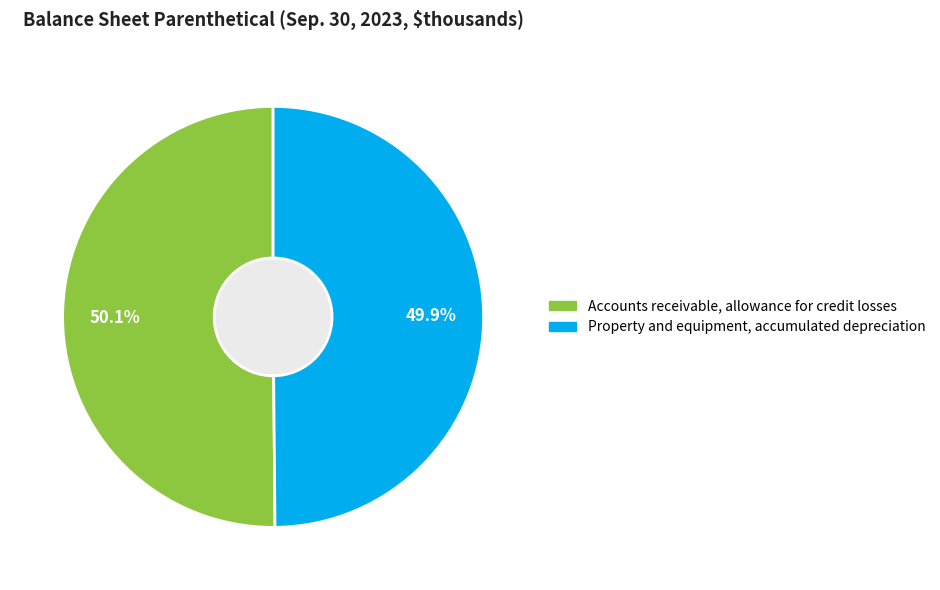

What is the ratio of the value at Accounts receivable, allowance for credit losses to the value at Property and equipment, accumulated depreciation?

1.0